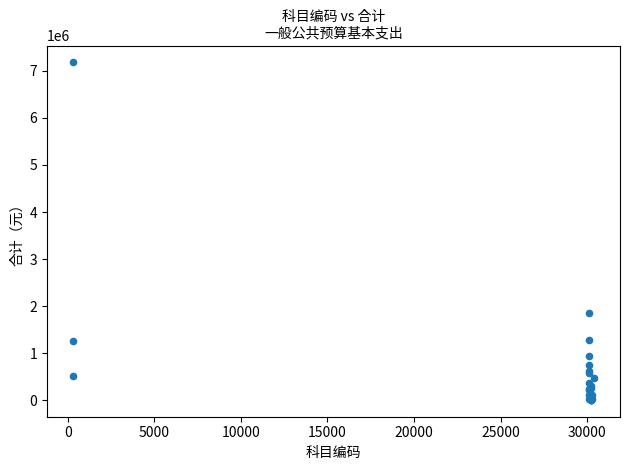

What Y value in the scatter plot is closest to 3593406?

1856232.0